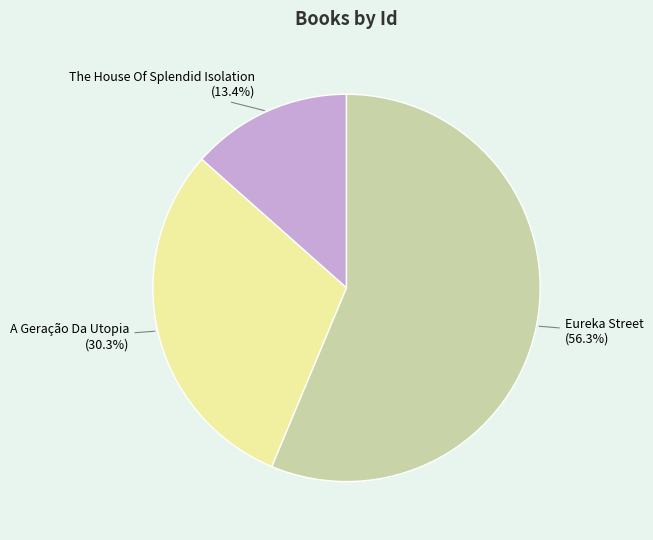

Is there a majority slice in this chart?

Yes